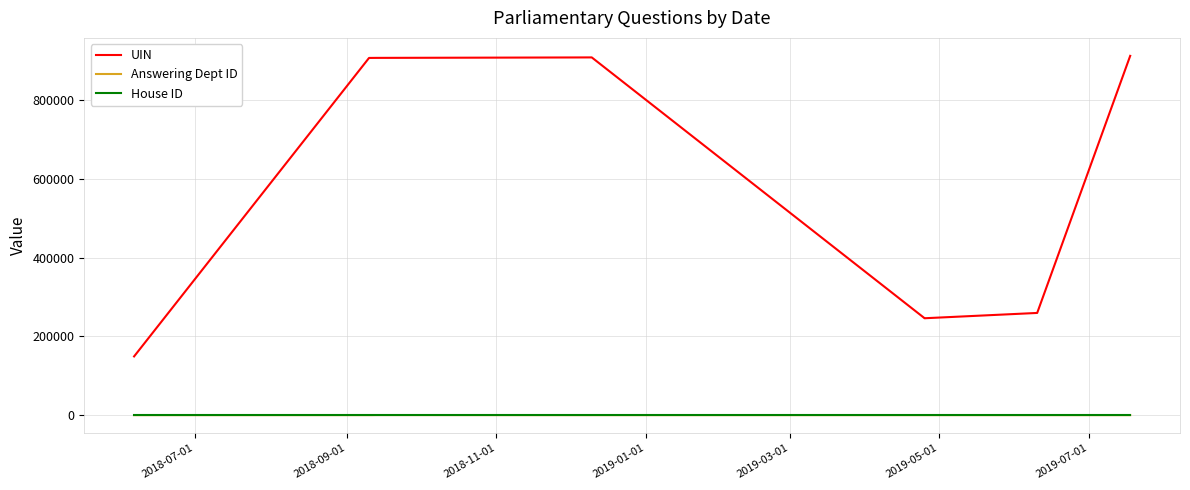

True or false: UIN and Answering Dept ID cross at least once.

False